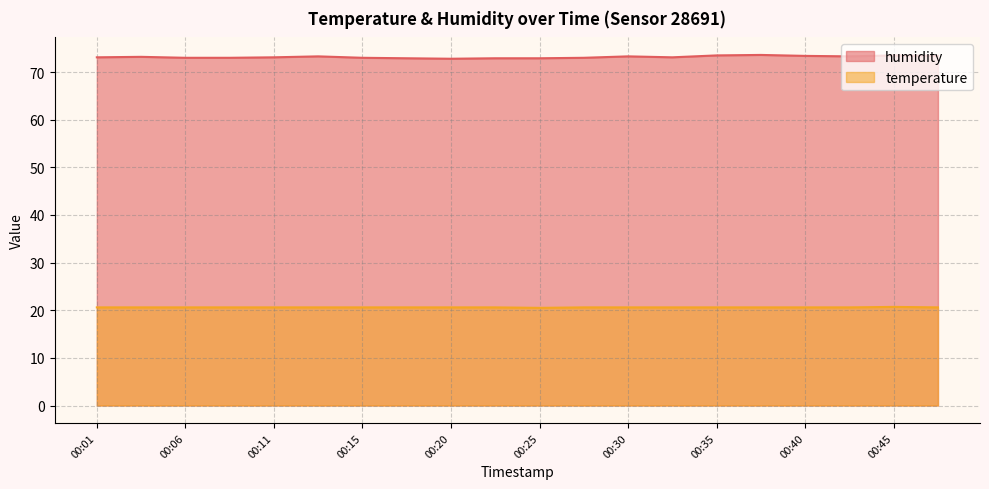

Rank the categories by temperature value from lowest to highest.

00:25, 00:01, 00:03, 00:06, 00:08, 00:11, 00:13, 00:15, 00:18, 00:20, 00:23, 00:28, 00:30, 00:32, 00:35, 00:37, 00:40, 00:42, 00:47, 00:45